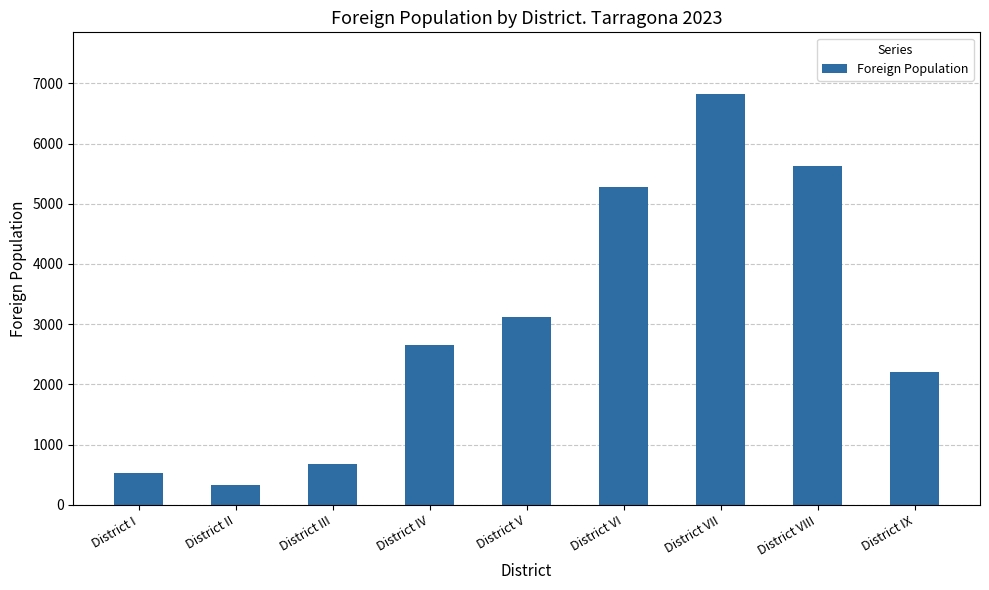

What is the label of the 3rd bar from the left?

District III